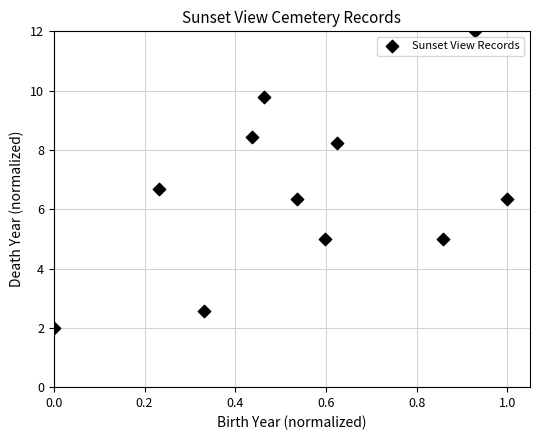

What Y value in the scatter plot is closest to 7?

6.7